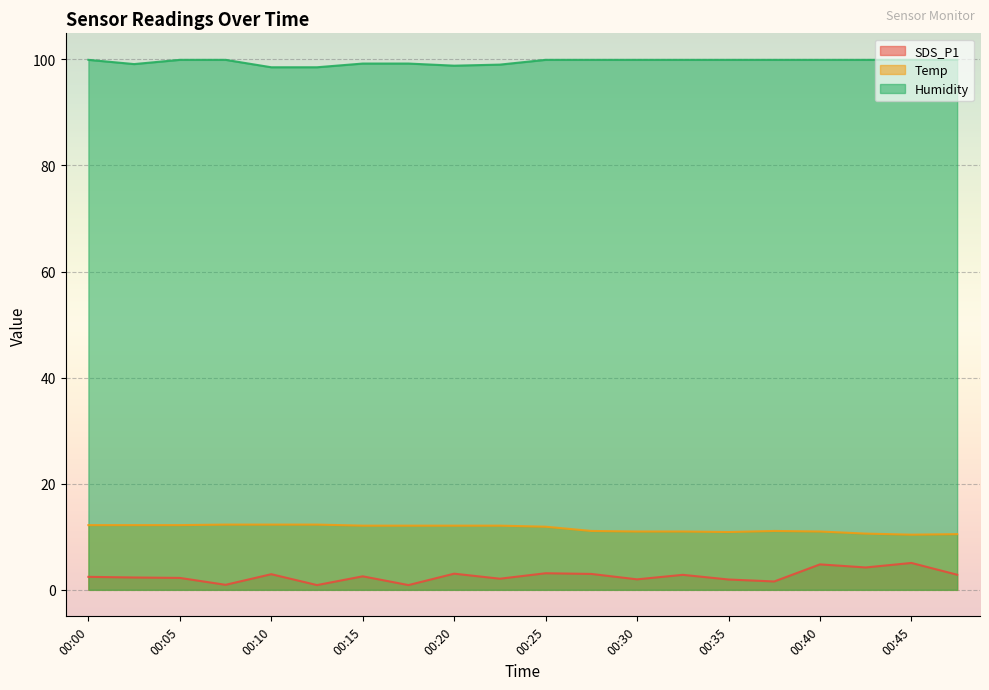

Where does the Temp series first go above 12?

00:00